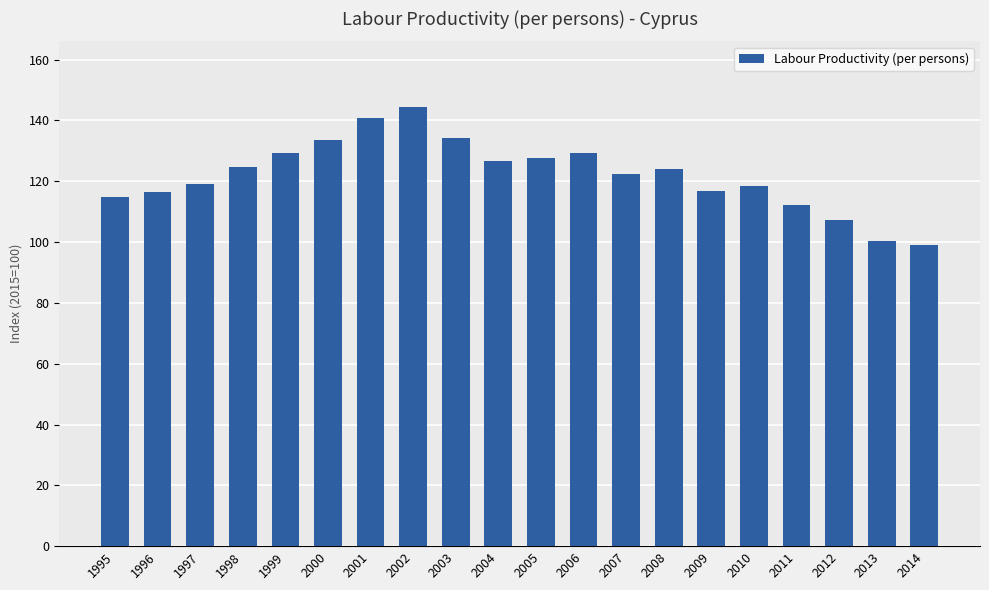

What is the maximum value shown in the chart?

144.3